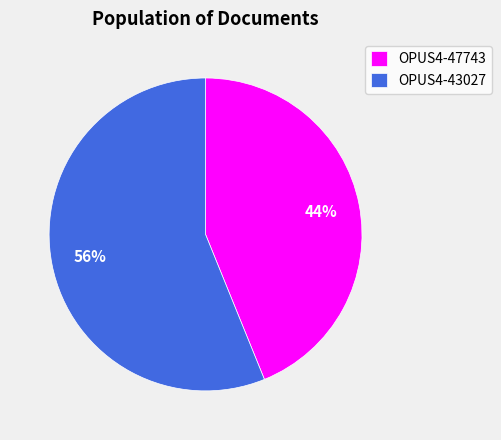

How many segments does this pie chart have?

2